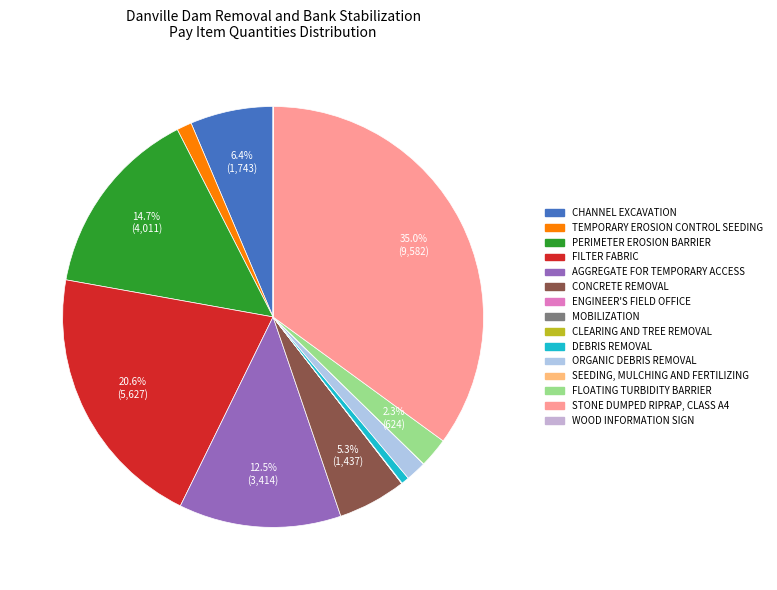

Is there any slice that represents more than half of the pie?

No